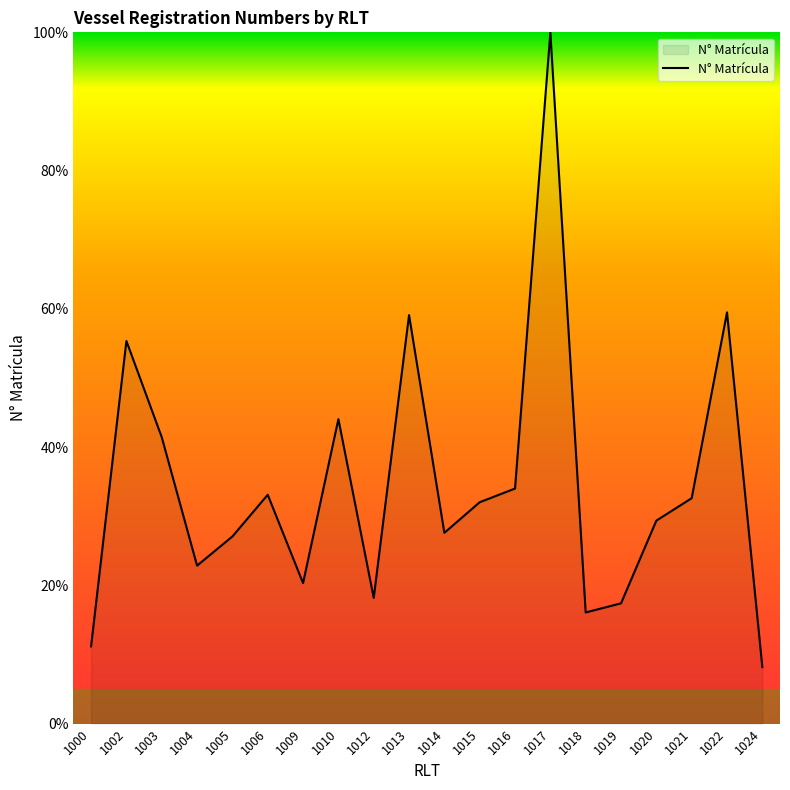

Is it true that the value at 1009 is 11.8?

False